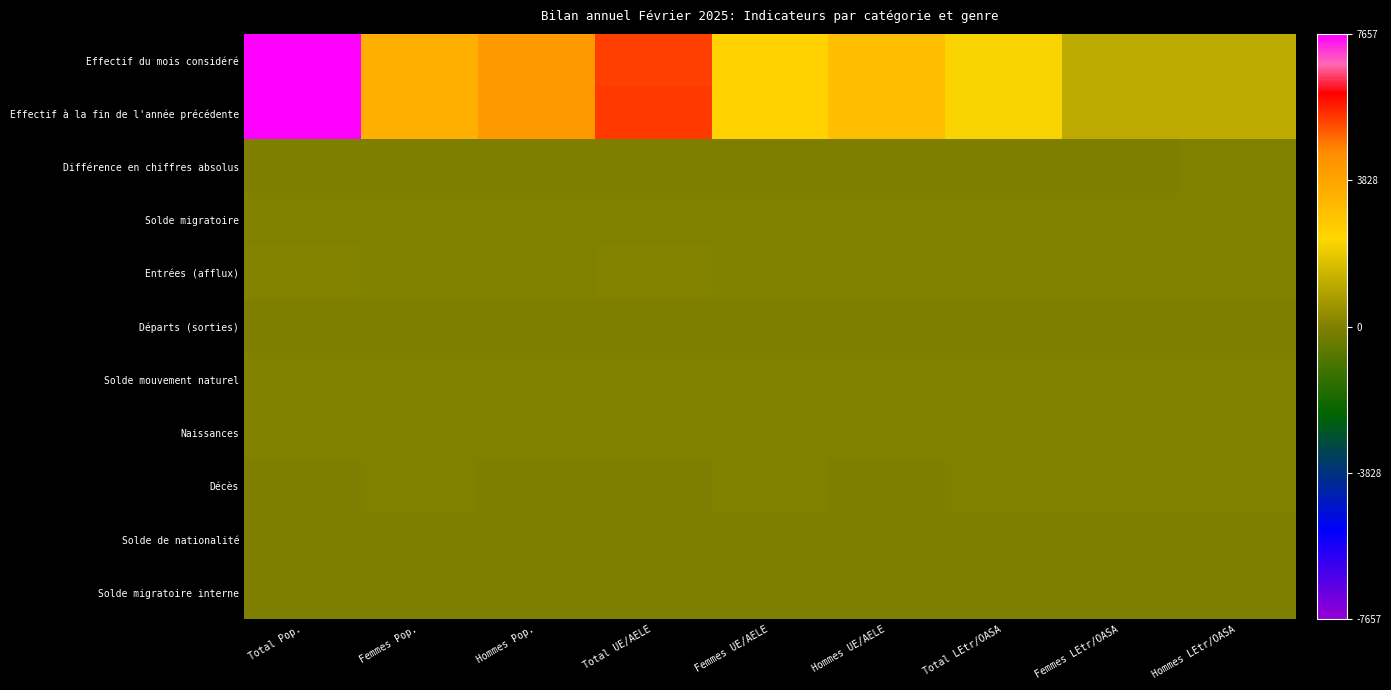

At how many categories does at least one series exceed 5309?

2